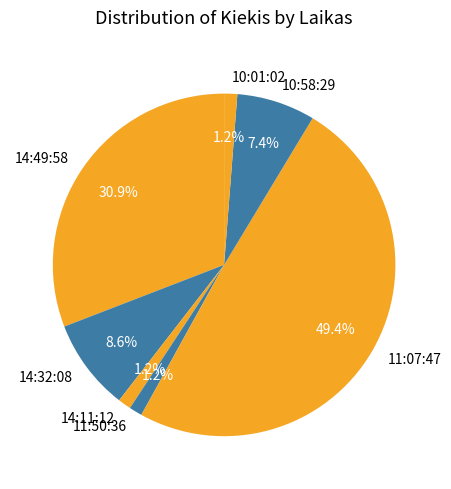

Do 11:50:36 and 14:49:58 together represent more than half of the pie?

No